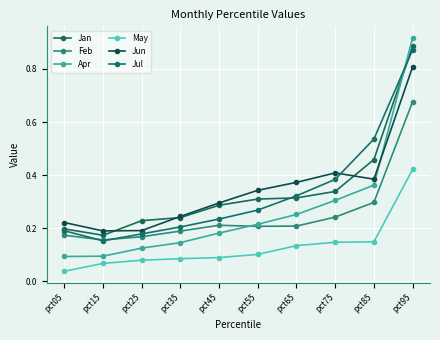

What is the value of the Jan point at the 5th from the left?

0.3